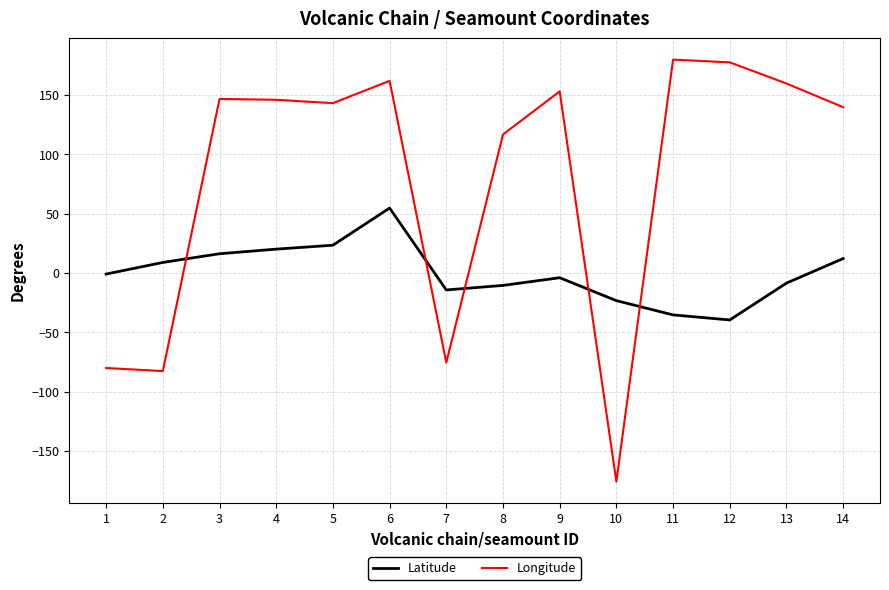

The value of Longitude at 2 is -38.4. True or false?

False